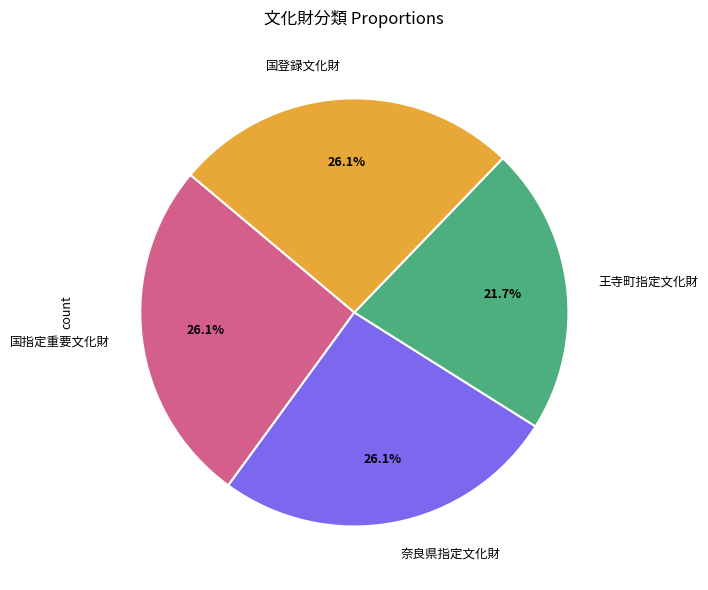

True or false: 奈良県指定文化財 accounts for 38% of the total.

False